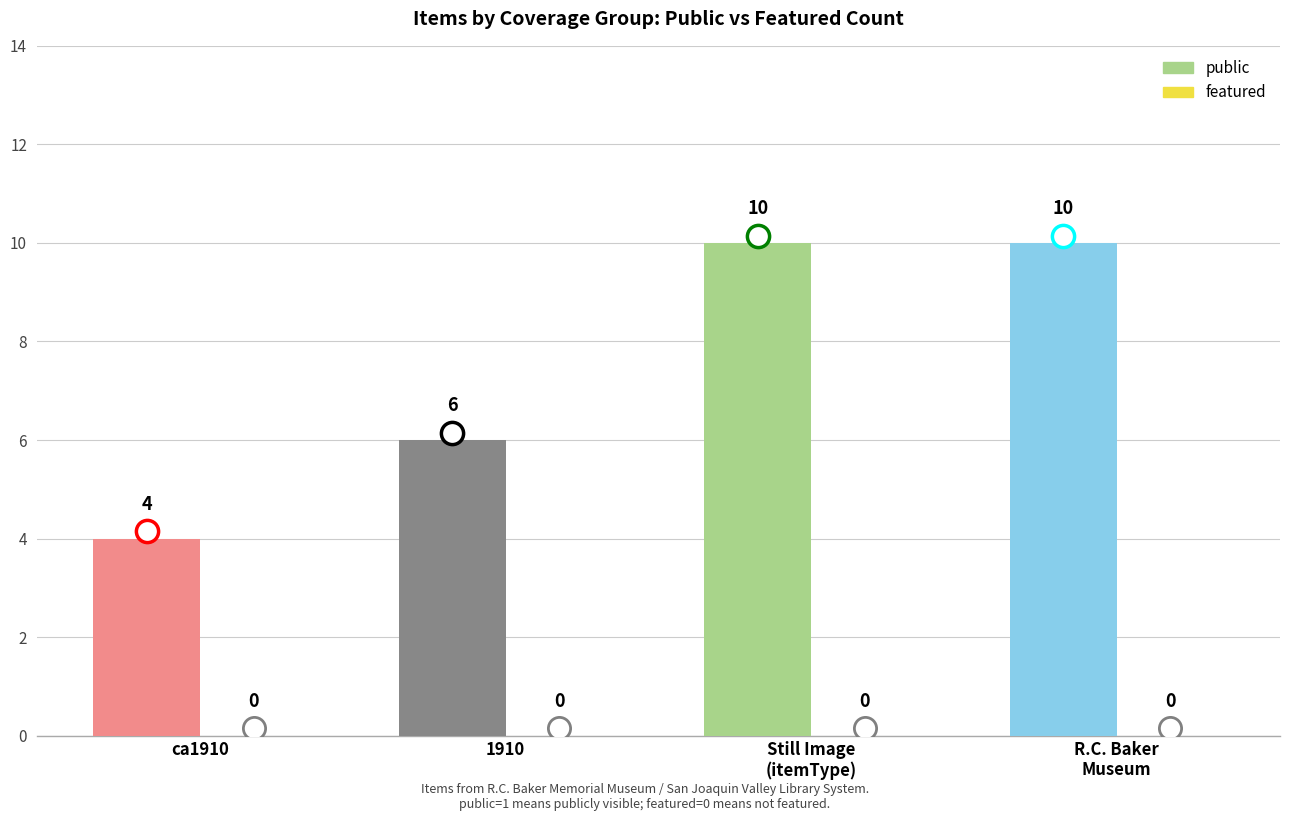

Is it true that the value at 1910 is 6?

True